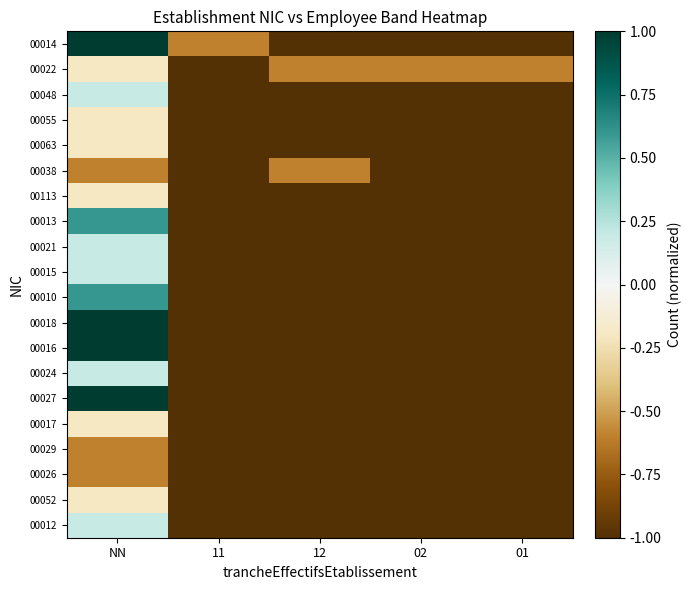

At which category is the sum across all series the highest?

NN